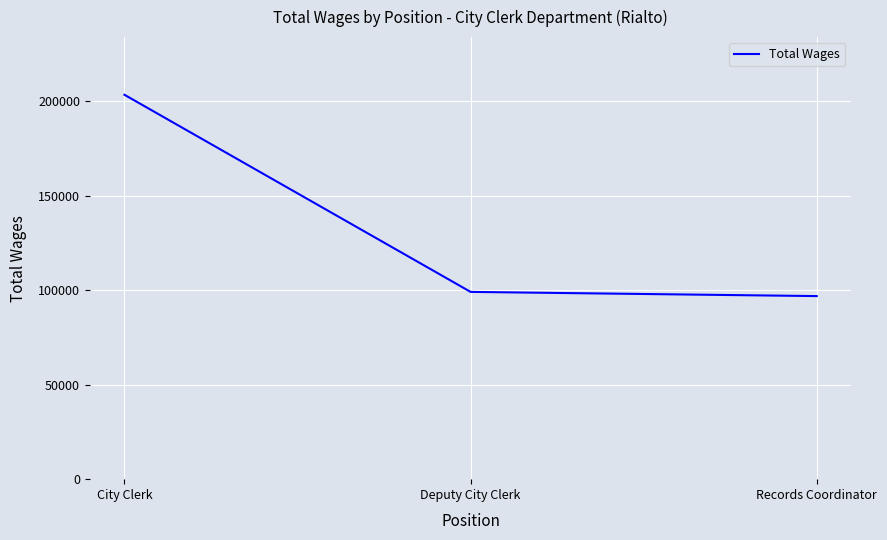

Reading right to left, extract all data points from this chart.

Records Coordinator=96927	Deputy City Clerk=99150	City Clerk=203515